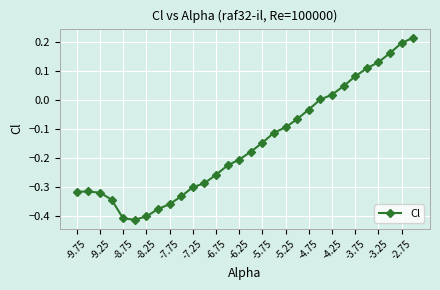

True or false: the data has more than 2 interior local peaks.

False